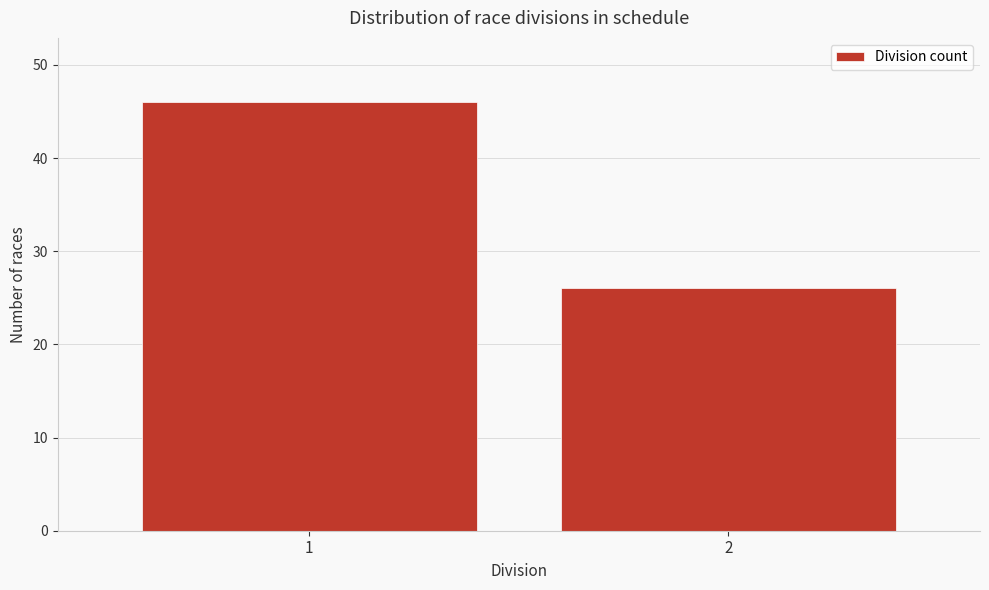

Reading left to right, transcribe all the data shown in this chart.

1=46	2=26